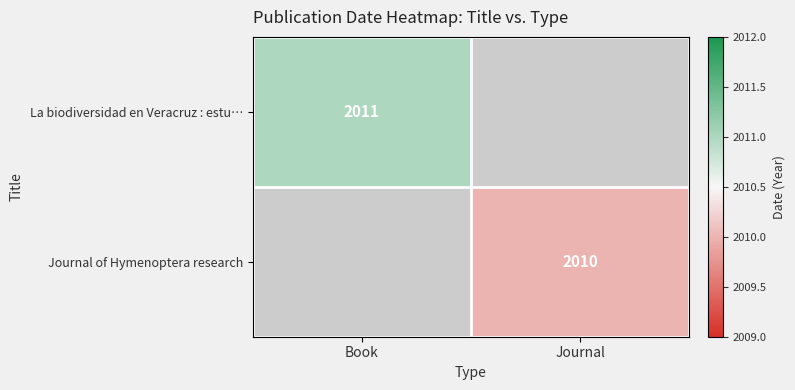

The value of La biodiversidad en Veracruz : estu… at Book is 2011. True or false?

True